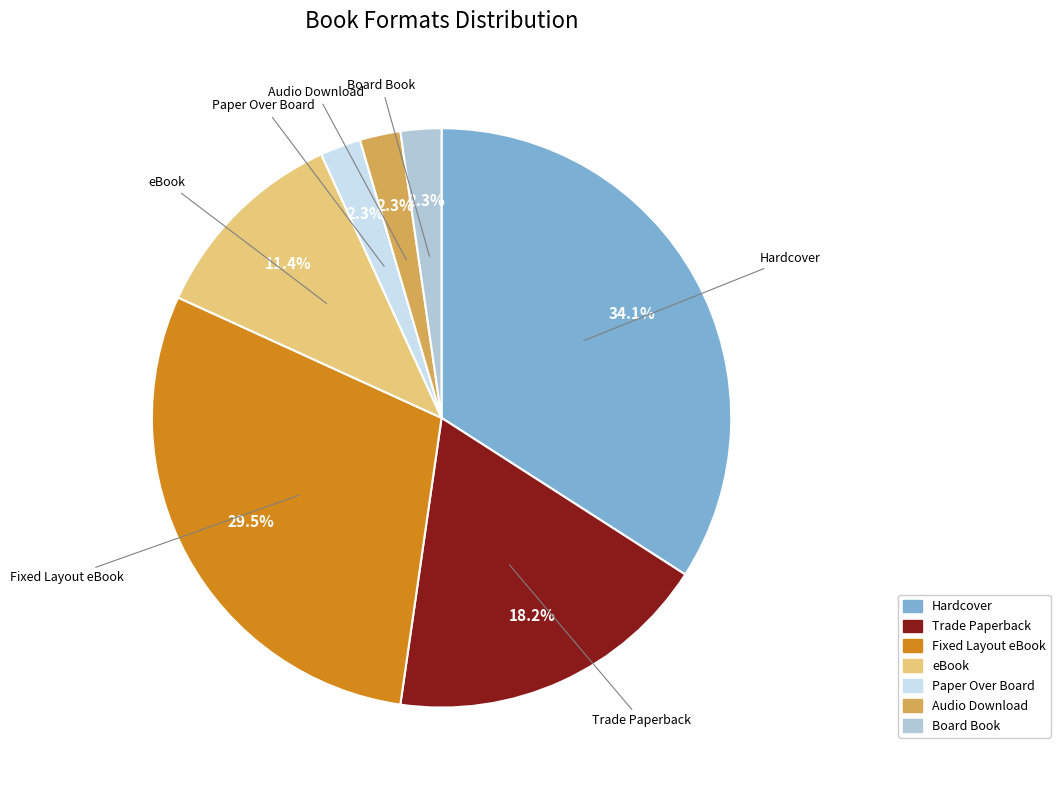

Which slice is the largest?

Hardcover